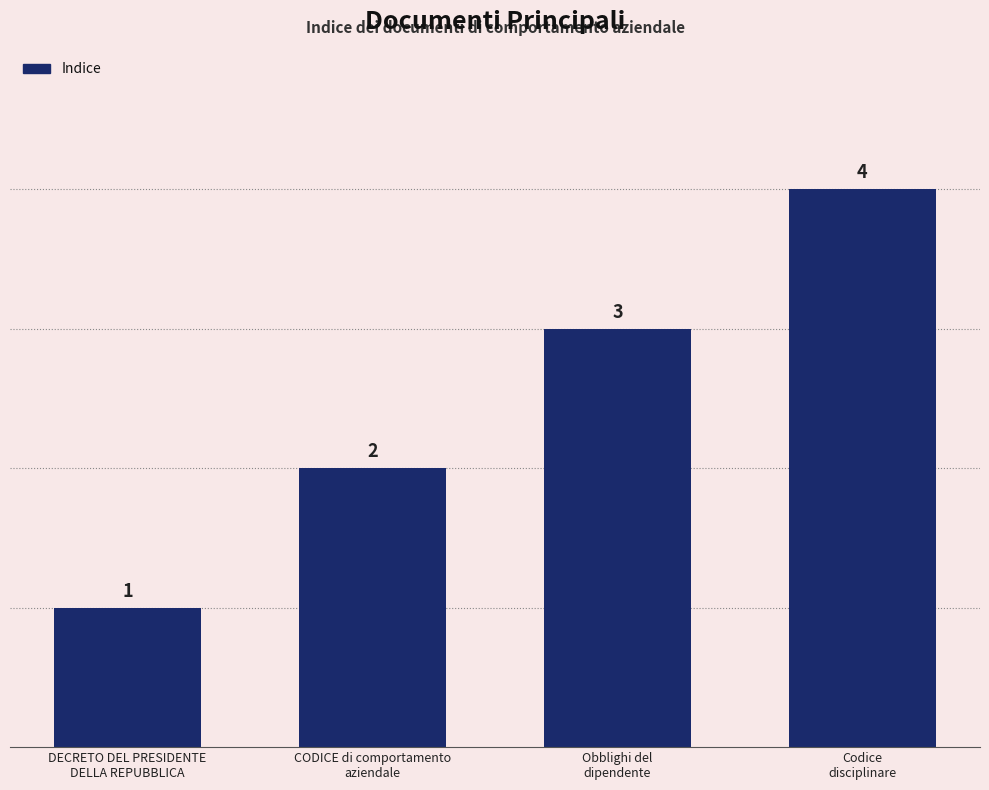

Reading left to right, transcribe all the data shown in this chart.

DECRETO DEL PRESIDENTE
DELLA REPUBBLICA=1	CODICE di comportamento
aziendale=2	Obblighi del
dipendente=3	Codice
disciplinare=4